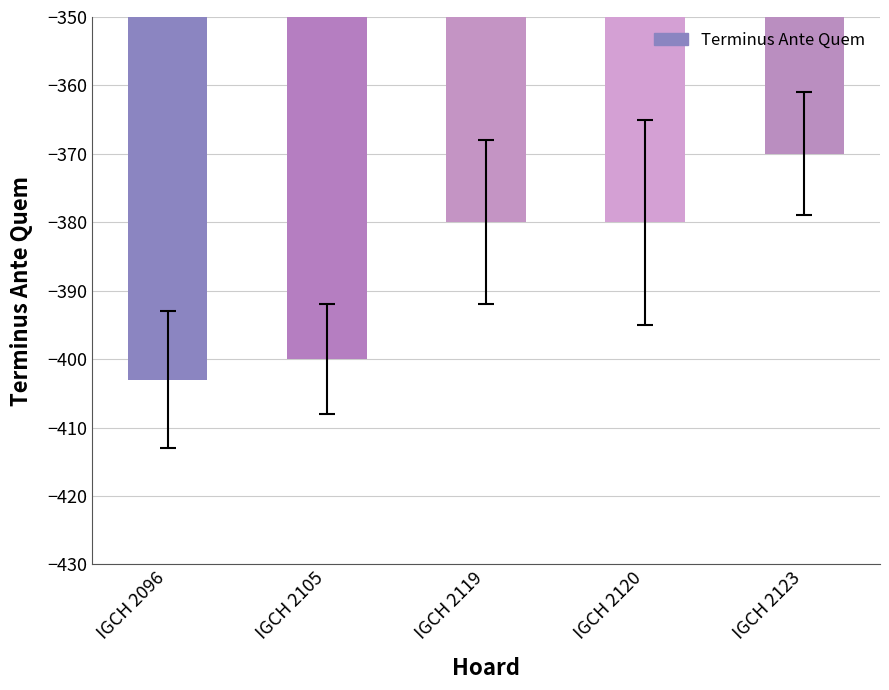

Between IGCH 2119 and IGCH 2096, which is larger?

IGCH 2119